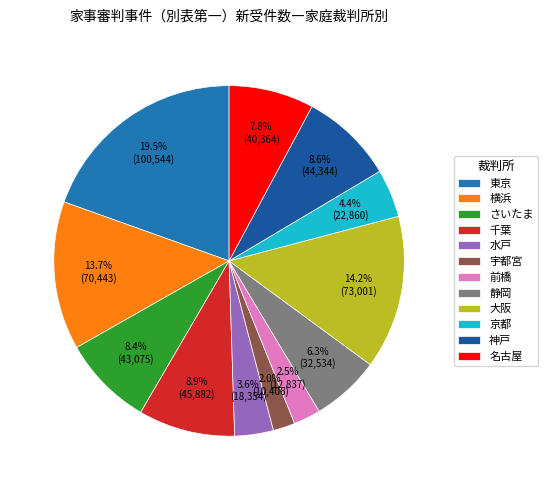

What is the smallest slice in the pie chart?

宇都宮